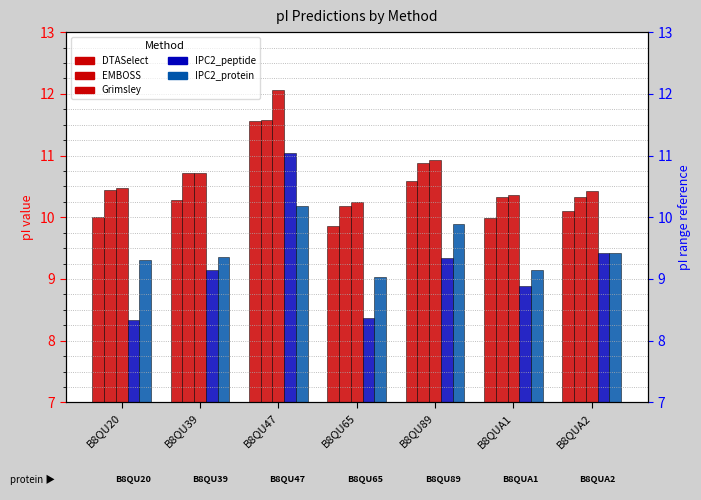

Reading right to left, list all the values displayed in this chart.

DTASelect: 10.1	10.0	10.6	9.9	11.6	10.3	10.0
EMBOSS: 10.3	10.3	10.9	10.2	11.6	10.7	10.4
Grimsley: 10.4	10.4	10.9	10.2	12.1	10.7	10.5
IPC2_peptide: 9.4	8.9	9.3	8.4	11.0	9.2	8.3
IPC2_protein: 9.4	9.2	9.9	9.0	10.2	9.4	9.3